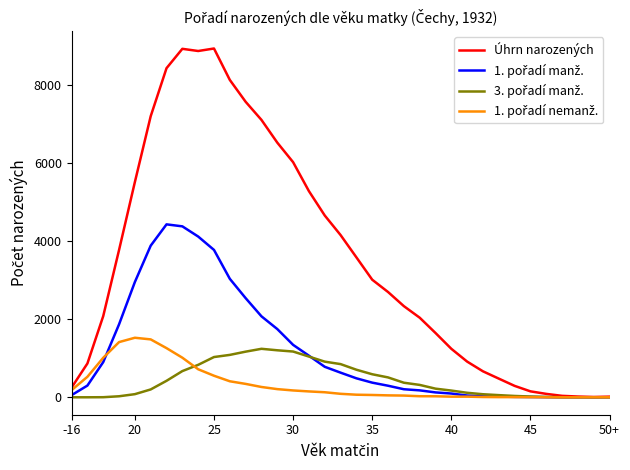

Which series has the largest total across all categories?

Úhrn narozených